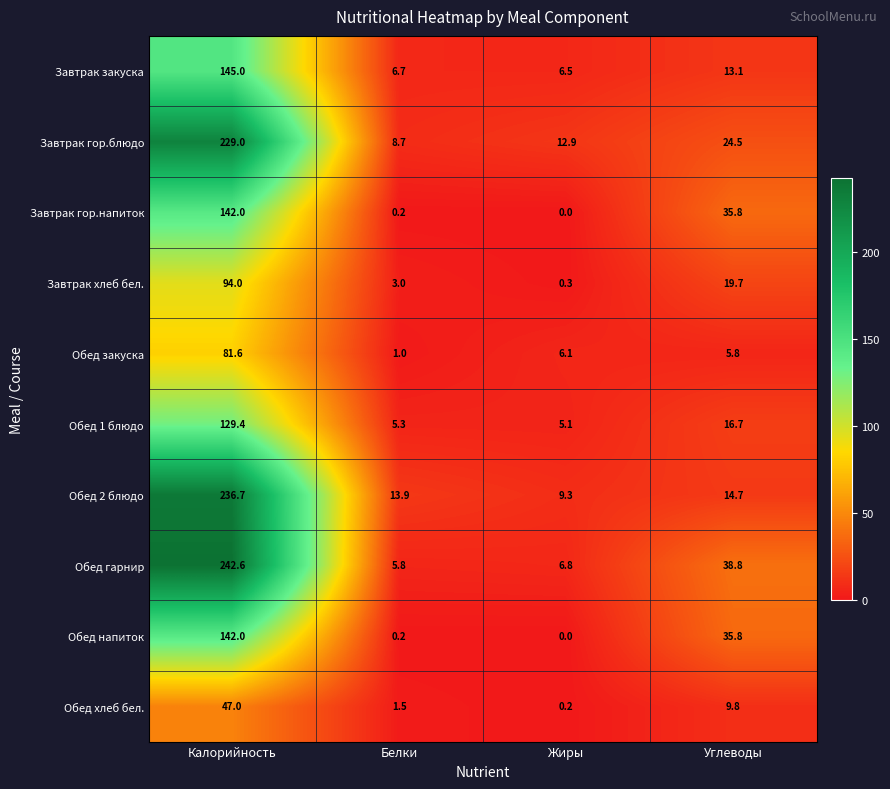

What is the difference between the Завтрак гор.напиток values at Калорийность and Белки?

141.8